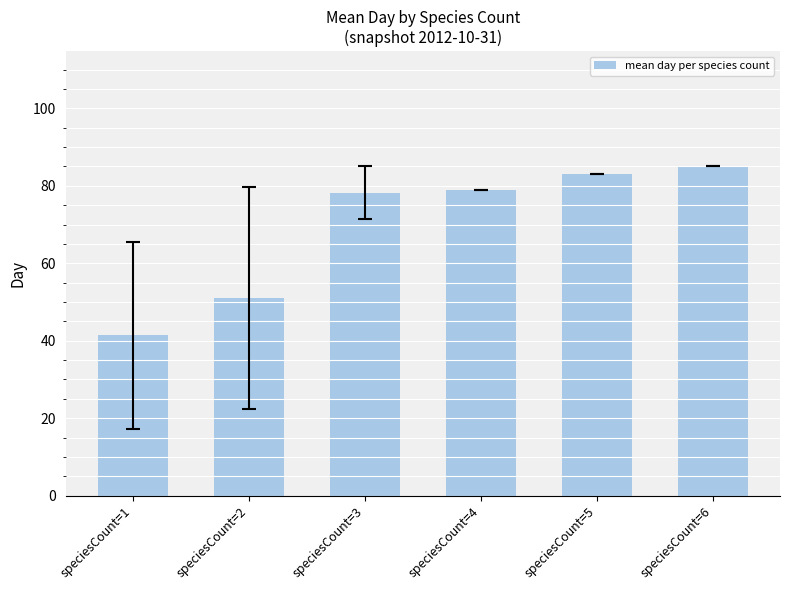

What is the value of the 2nd bar from the left?

51.0